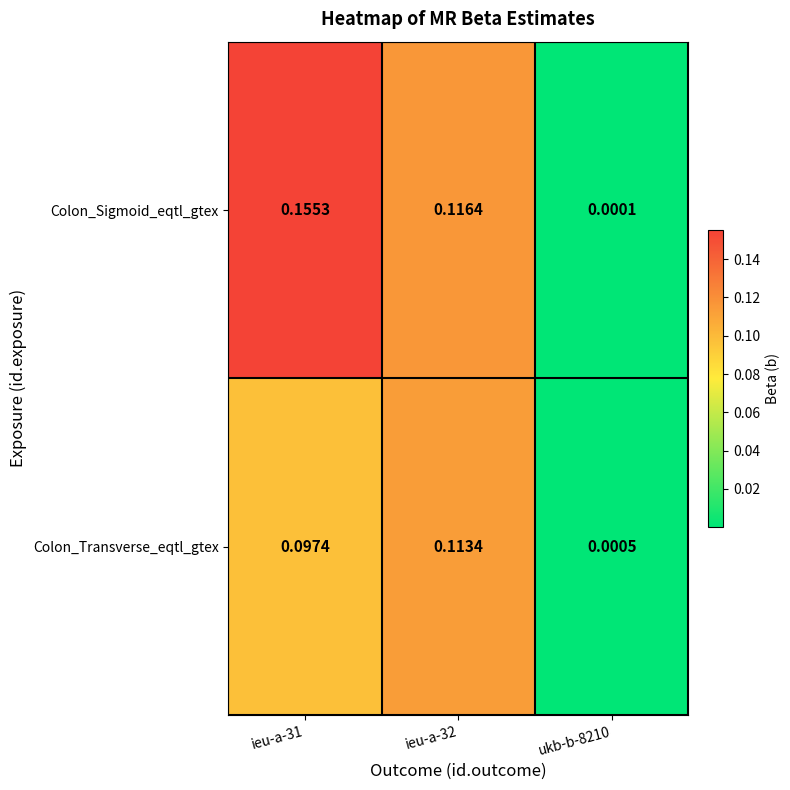

Which label corresponds to the smallest value in the chart?

ukb-b-8210